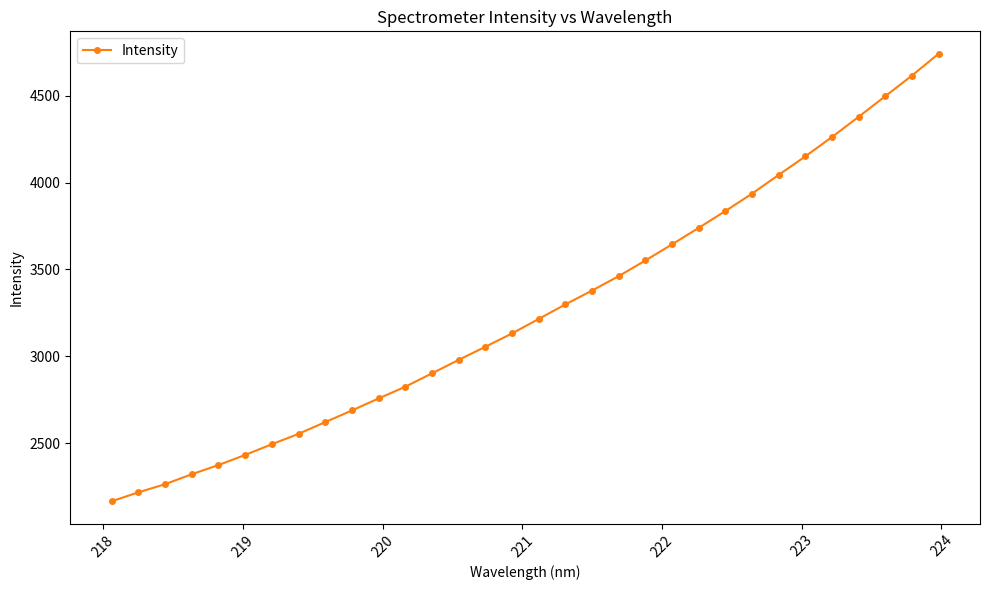

What is the maximum value shown in the chart?

4741.6